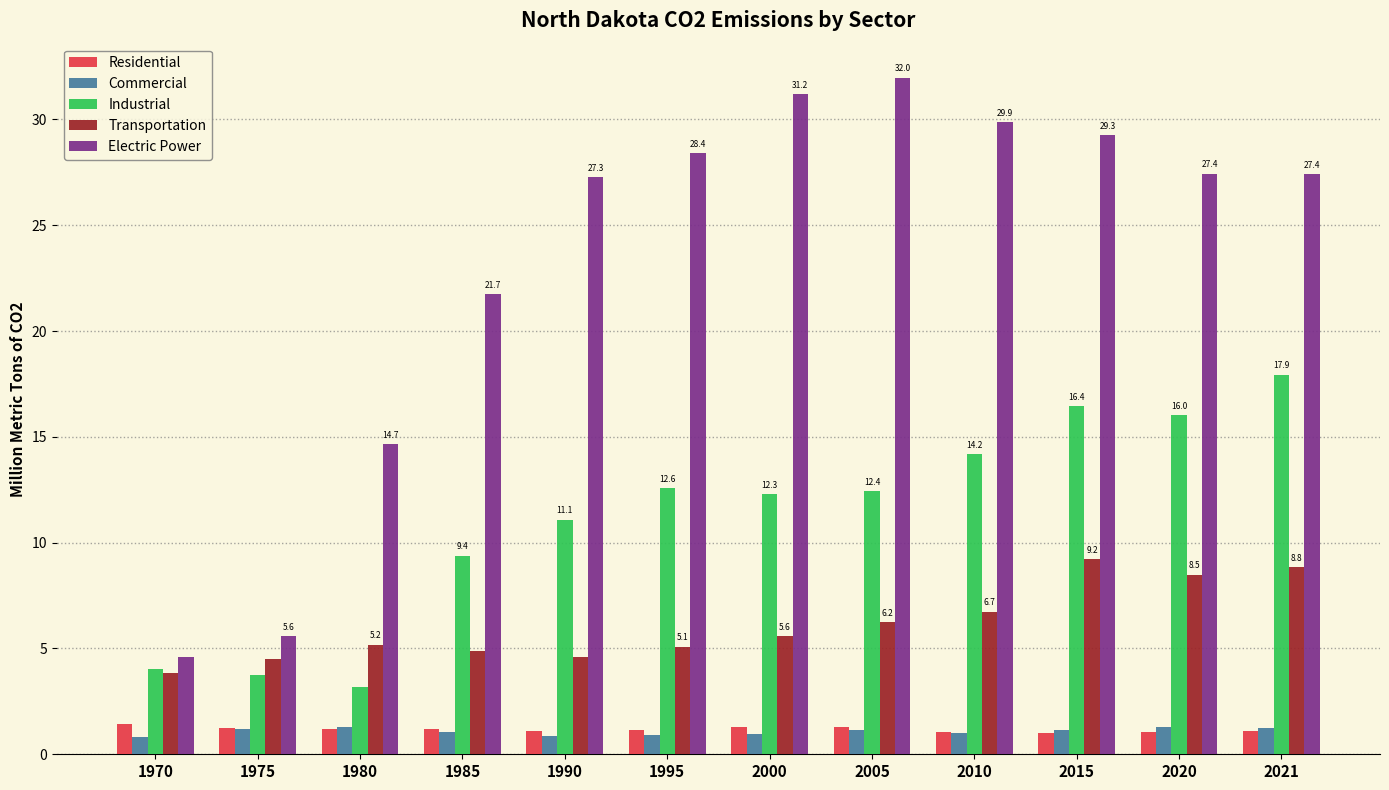

What is the approximate value of Transportation at 1970?

3.9